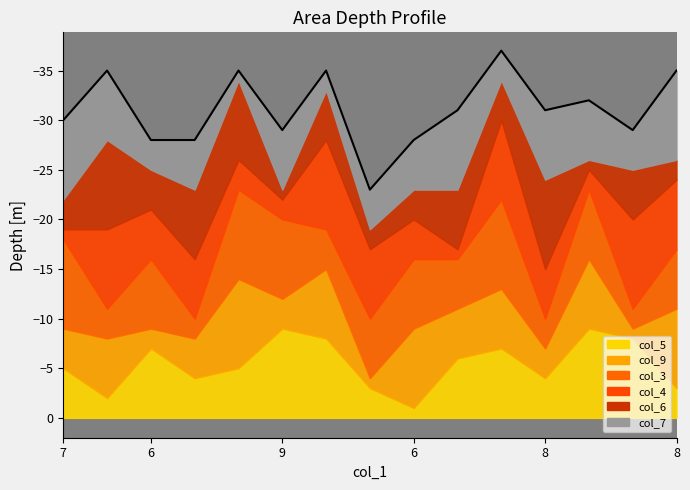

Reading left to right, list all the values displayed in this chart.

col_5: 5	2	7	4	5	9	8	3	1	6	7	4	9	8	3
col_9: 4	6	2	4	9	3	7	1	8	5	6	3	7	1	8
col_3: 9	3	7	2	9	8	4	6	7	5	9	3	7	2	6
col_4: 1	8	5	6	3	2	9	7	4	1	8	5	2	9	7
col_6: 3	9	4	7	8	1	5	2	3	6	4	9	1	5	2
col_7: 8	7	3	5	1	6	2	4	5	8	3	7	6	4	9